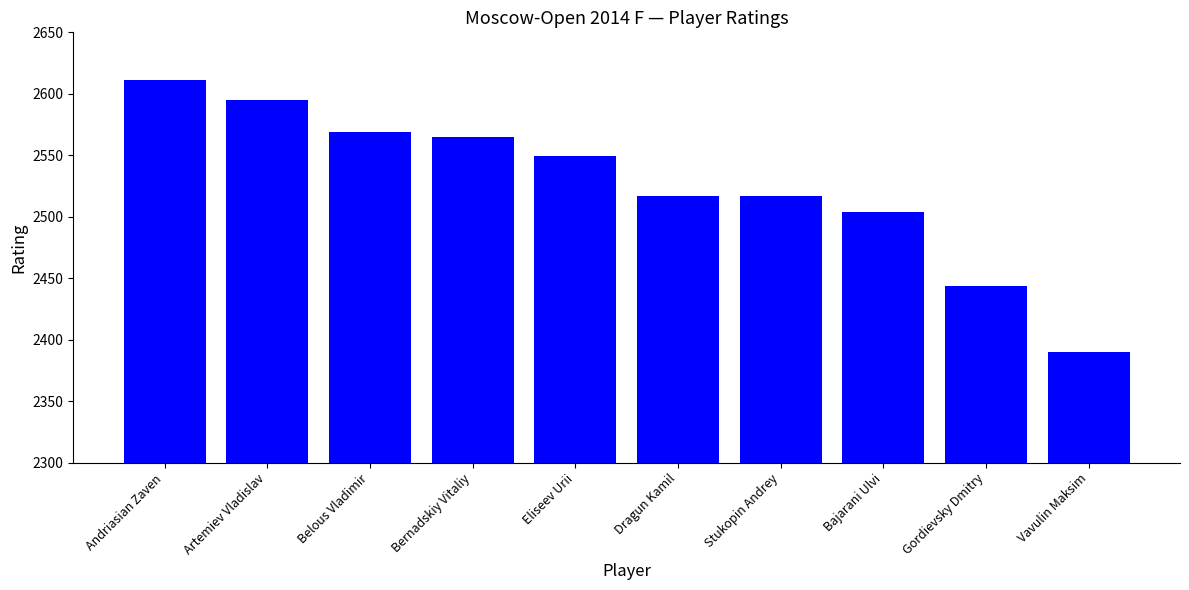

What is the label of the 6th bar from the left?

Dragun Kamil